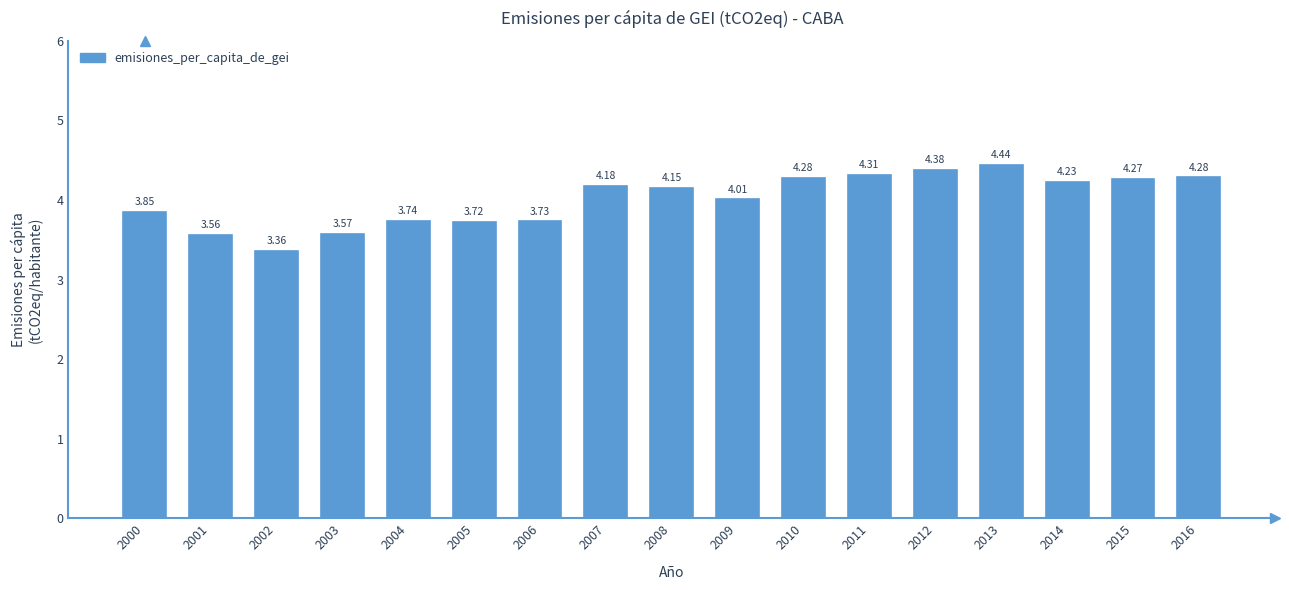

The chart shows a value of 7.5 at 2012. True or false?

False